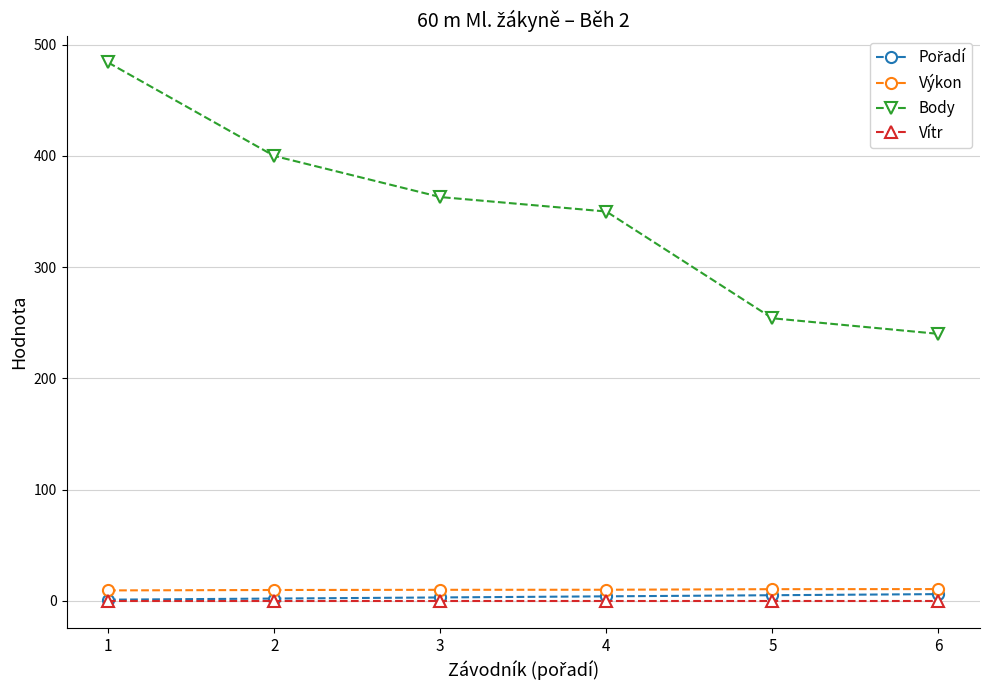

What is the greatest value displayed?

484.0